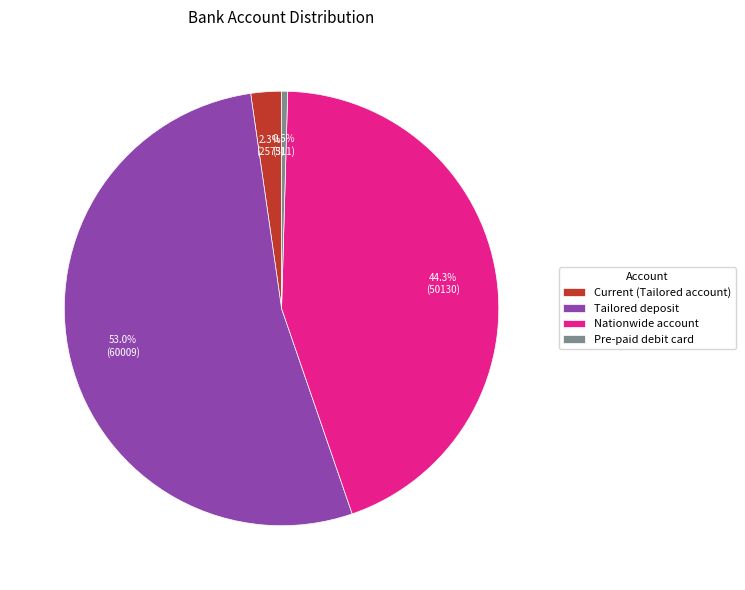

Combined, do Pre-paid debit card and Nationwide account account for over 50%?

No